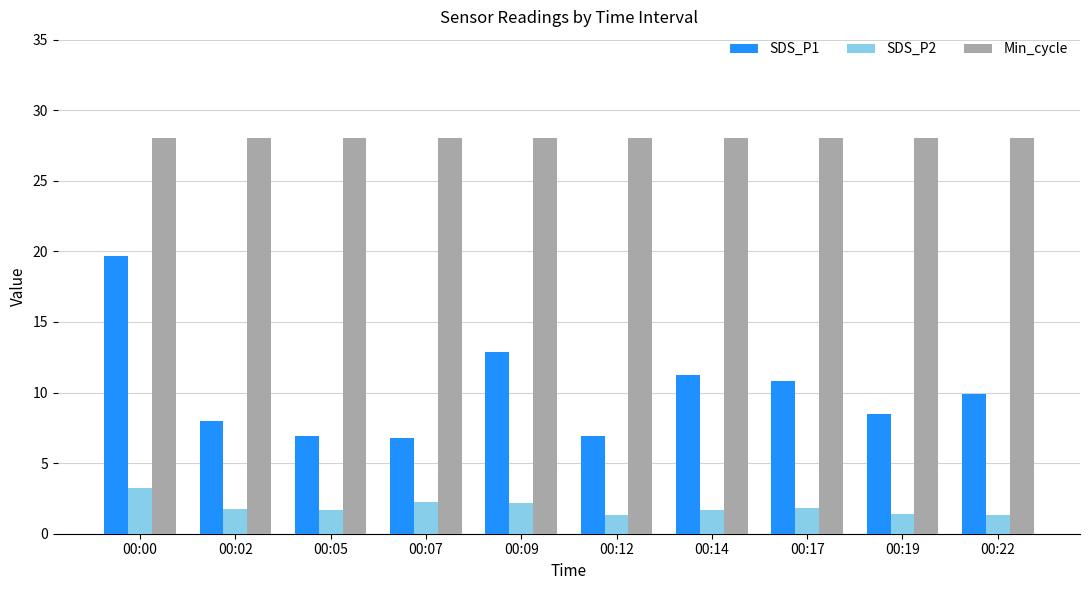

Read the SDS_P1 value at 00:00.

19.7